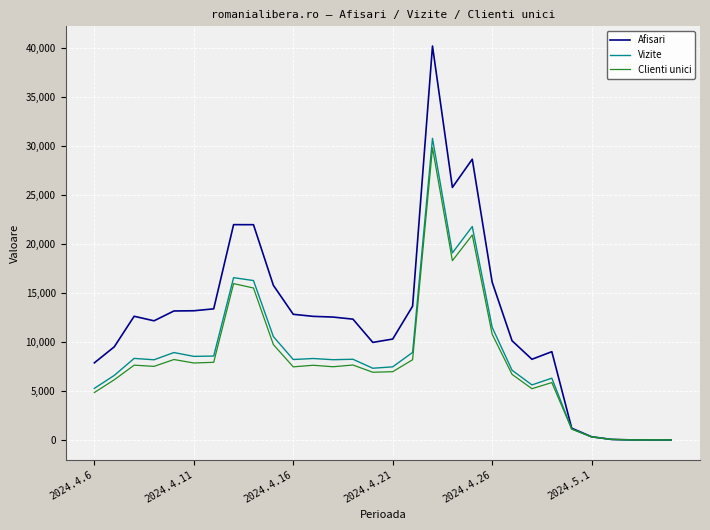

What are all the series names shown in the legend?

Afisari, Vizite, Clienti unici